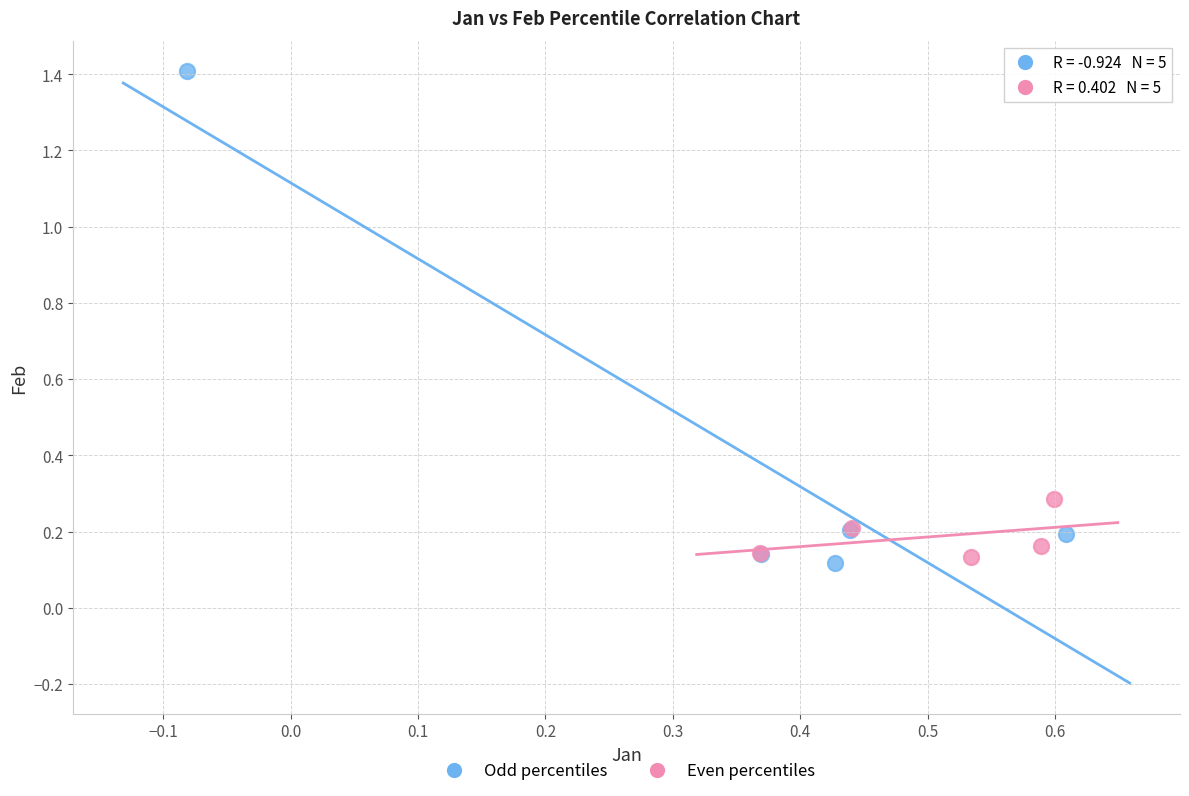

Which series has the widest spread of Y values?

Odd percentiles